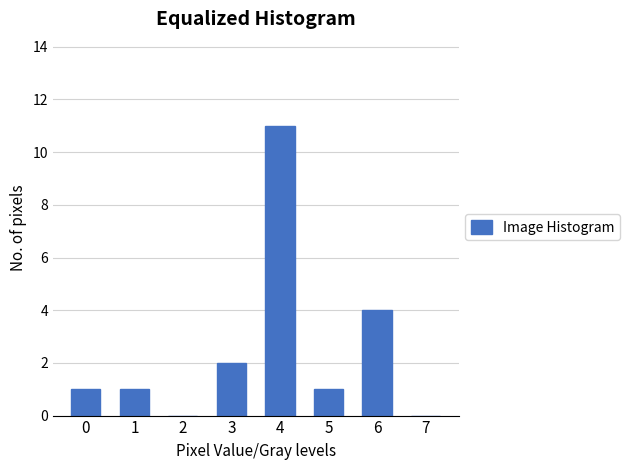

Reading left to right, extract all data points from this chart.

0=1	1=1	2=0	3=2	4=11	5=1	6=4	7=0